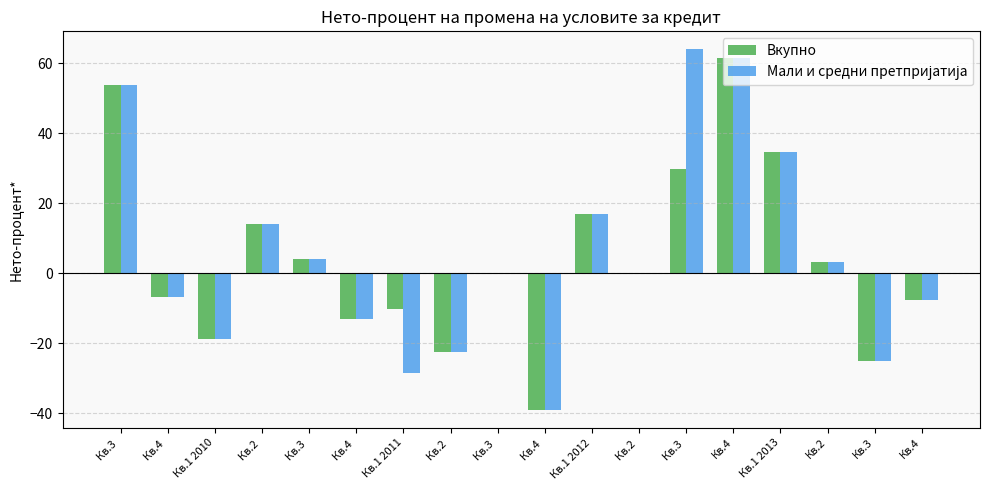

Count the number of data series in this chart.

2